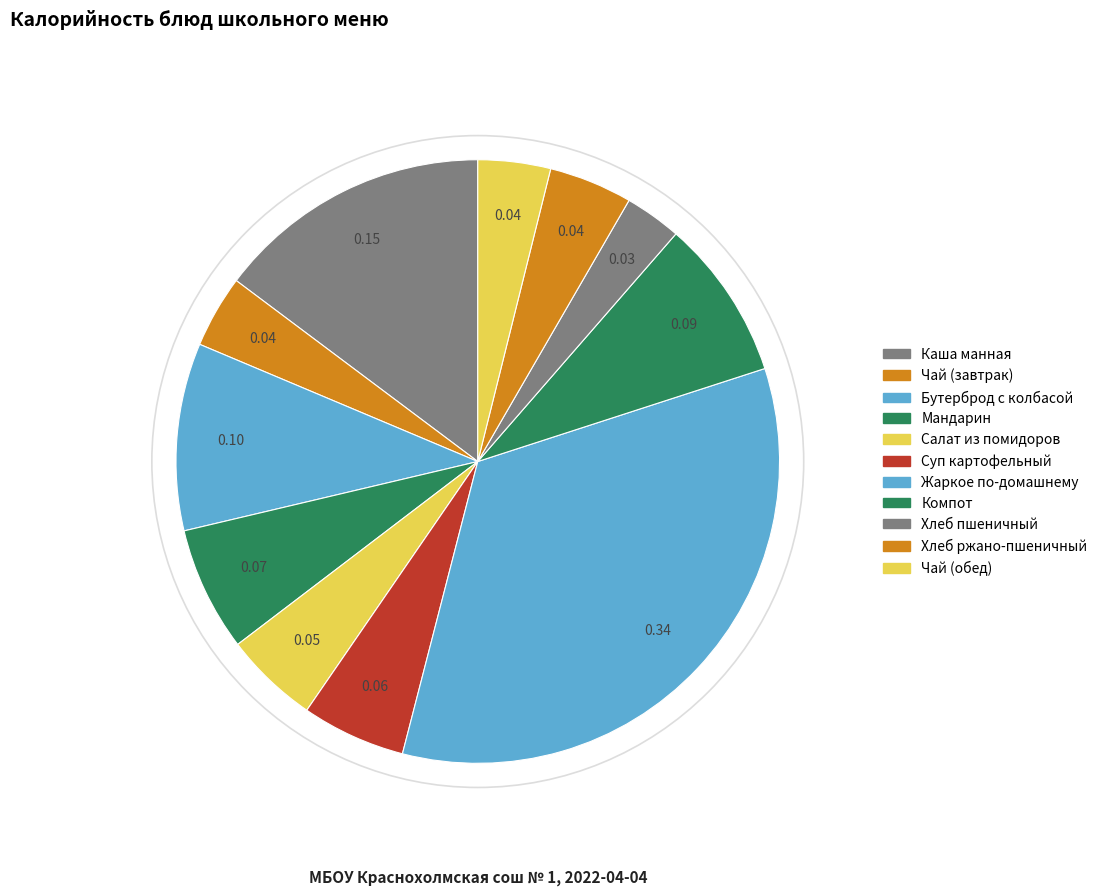

How many slices are in this pie chart?

11